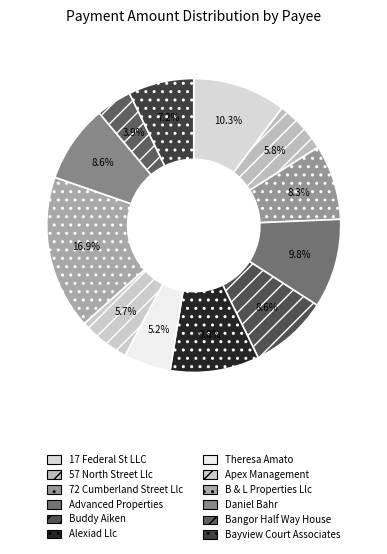

To the nearest percent, what percentage of the pie is Bayview Court Associates?

7%